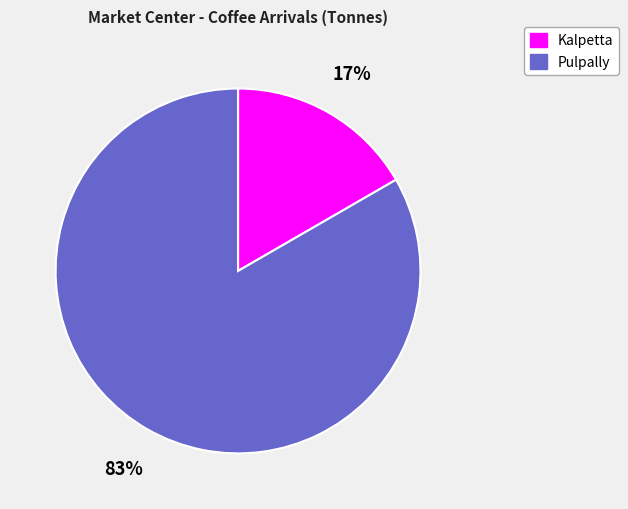

To the nearest percent, what portion does Pulpally represent?

83%